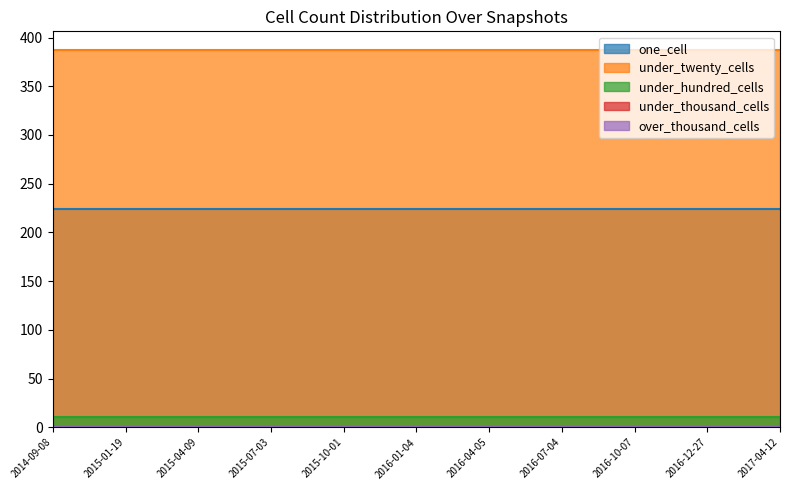

The over_thousand_cells series shows 0 at 2016-04-05. True or false?

True